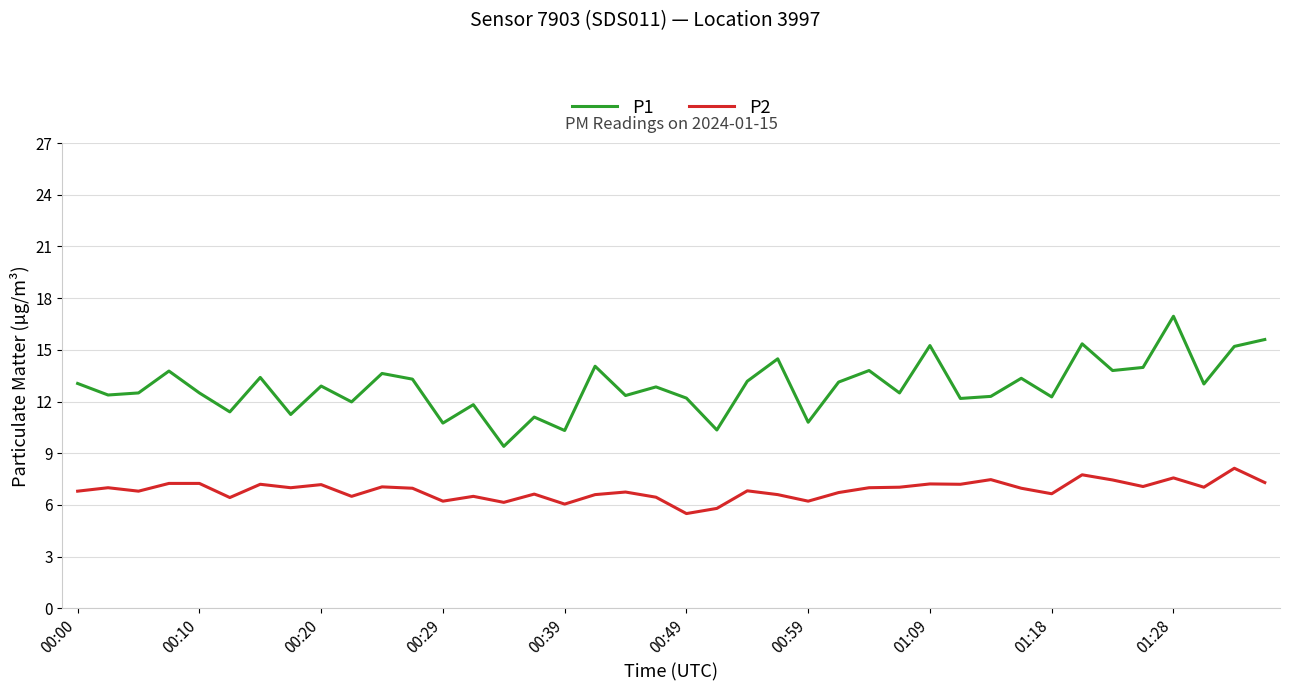

What is the minimum value for P1?

9.4